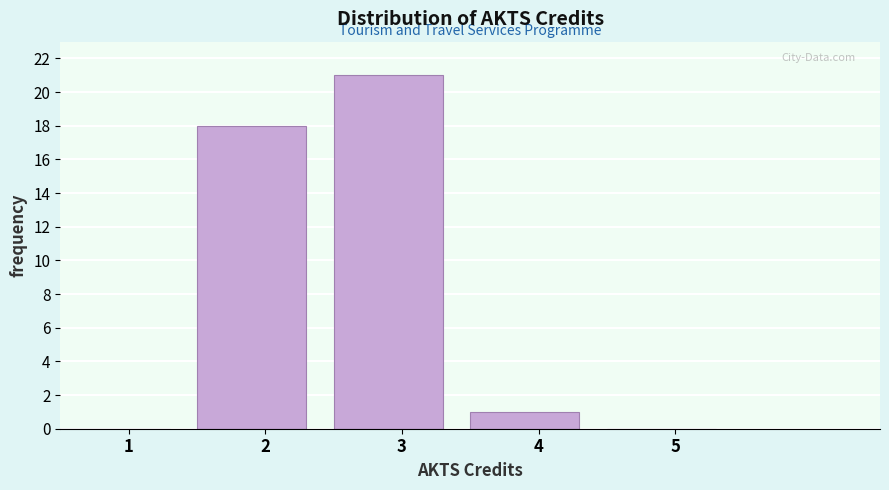

Reading left to right, extract all data points from this chart.

1=0	2=18	3=21	4=1	5=0